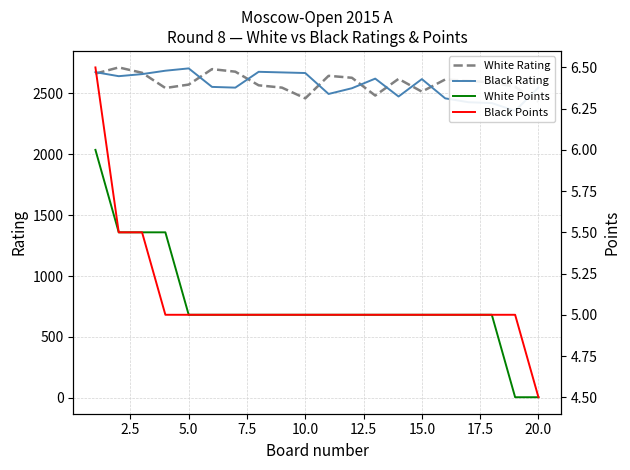

What is the greatest value displayed?

2714.0